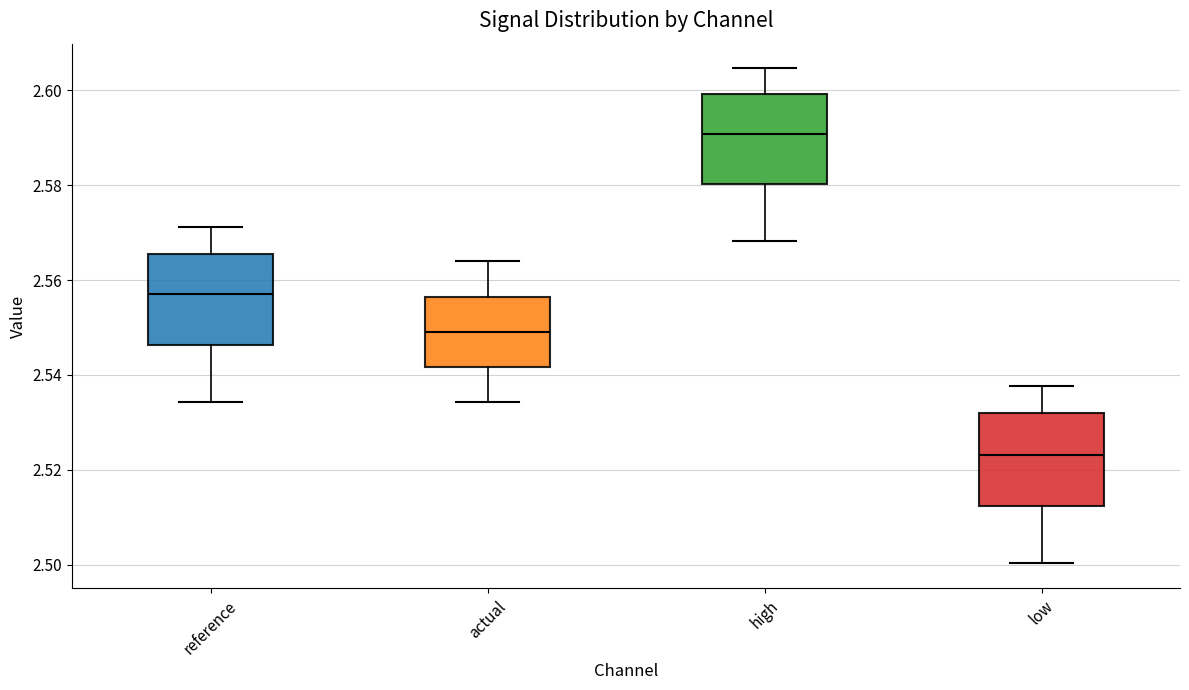

Where does the median line of the box for actual sit on the y-axis? The values are not printed on the chart, so give them approximately, as read against the axis.

2.550